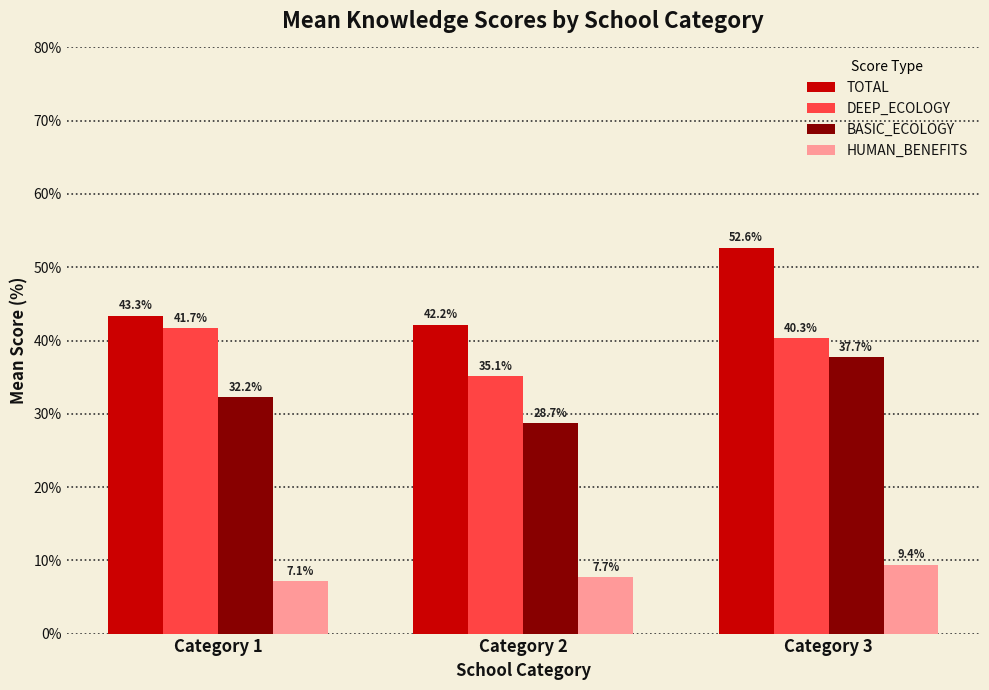

What is the value of the HUMAN_BENEFITS bar at the 3rd from the left?

9.4